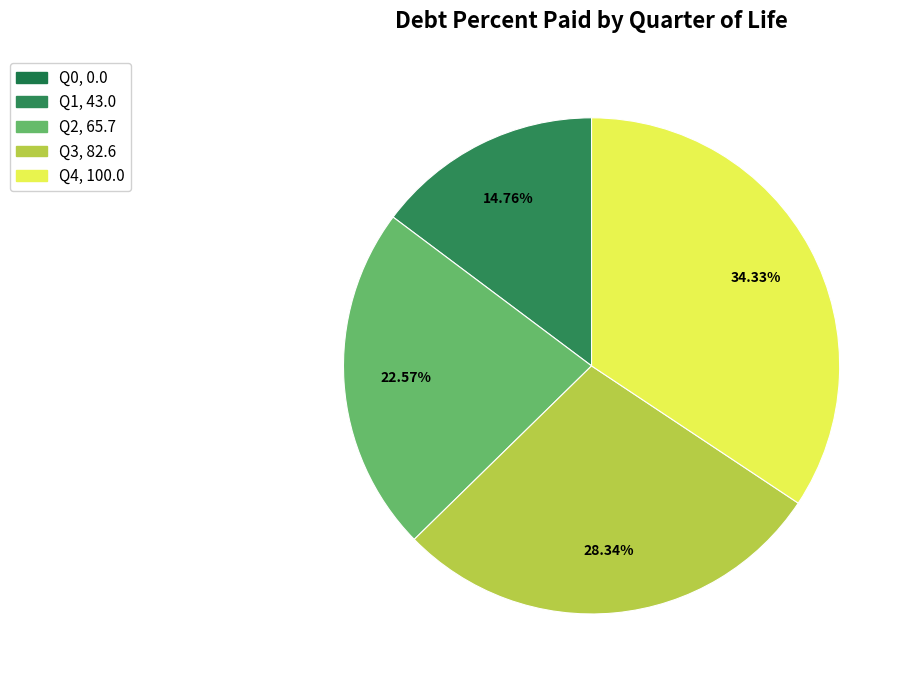

How many segments does this pie chart have?

5